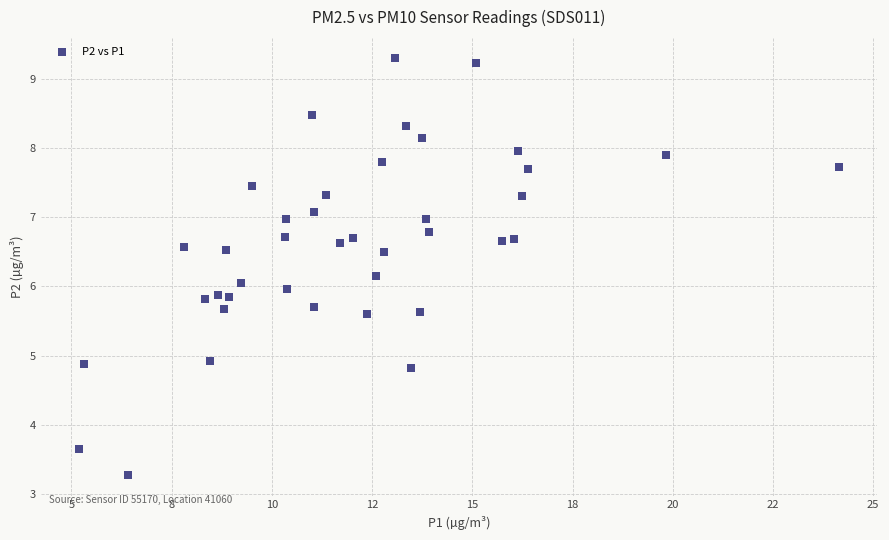

What is the range of Y values (max minus min)?

6.0